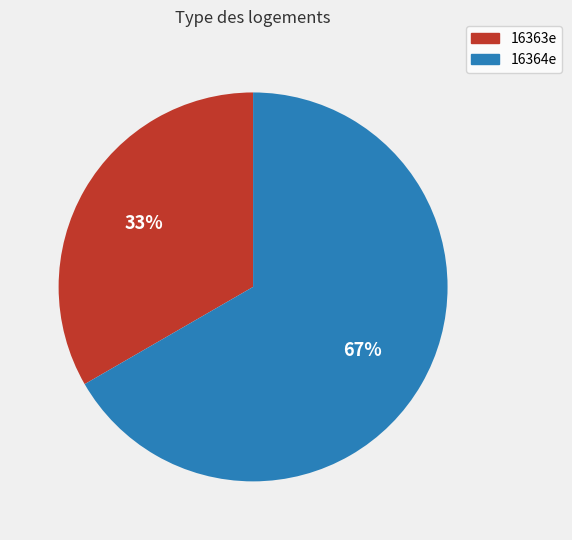

To the nearest percent, what percentage of the pie is 16364e?

67%